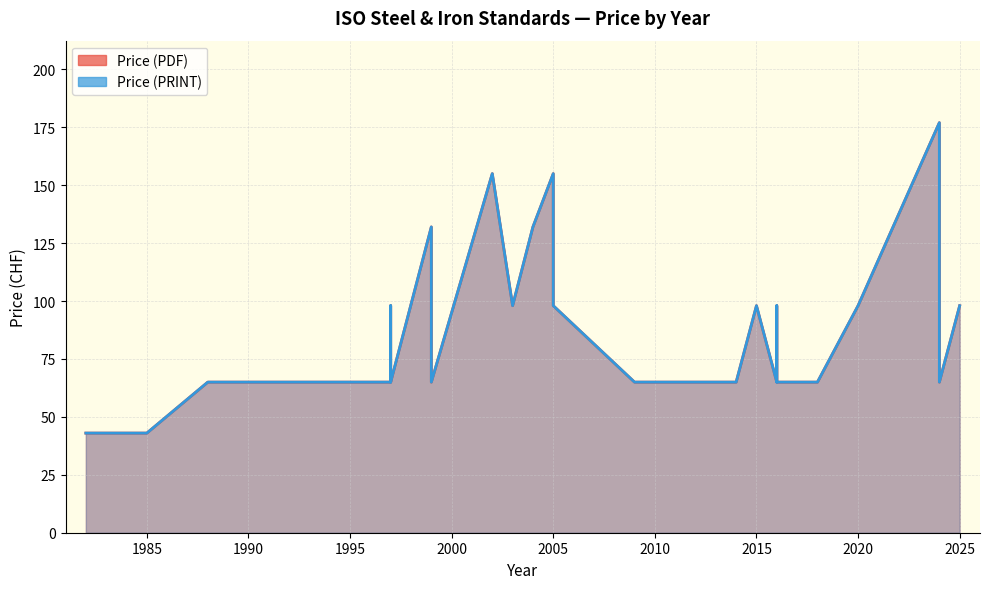

Reading right to left, list all the values displayed in this chart.

Price (PDF): 98	65	65	98	177	98	65	65	65	98	98	65	98	65	65	65	98	155	132	98	155	65	132	65	65	98	98	65	65	65	65	65	65	65	43	43	43
Price (PRINT): 98	65	65	98	177	98	65	65	65	98	98	65	98	65	65	65	98	155	132	98	155	65	132	65	65	98	98	65	65	65	65	65	65	65	43	43	43